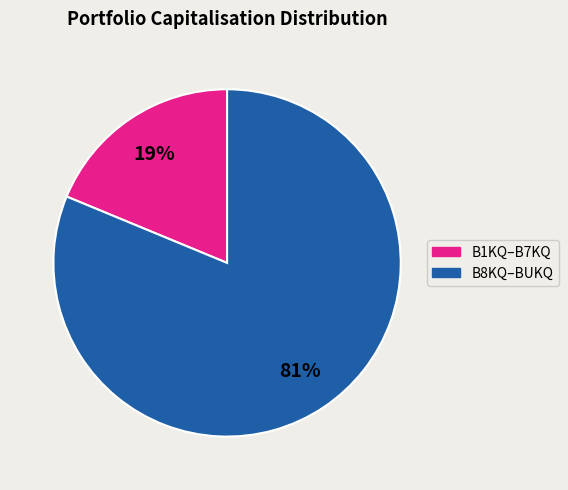

Does any single category account for the majority?

Yes